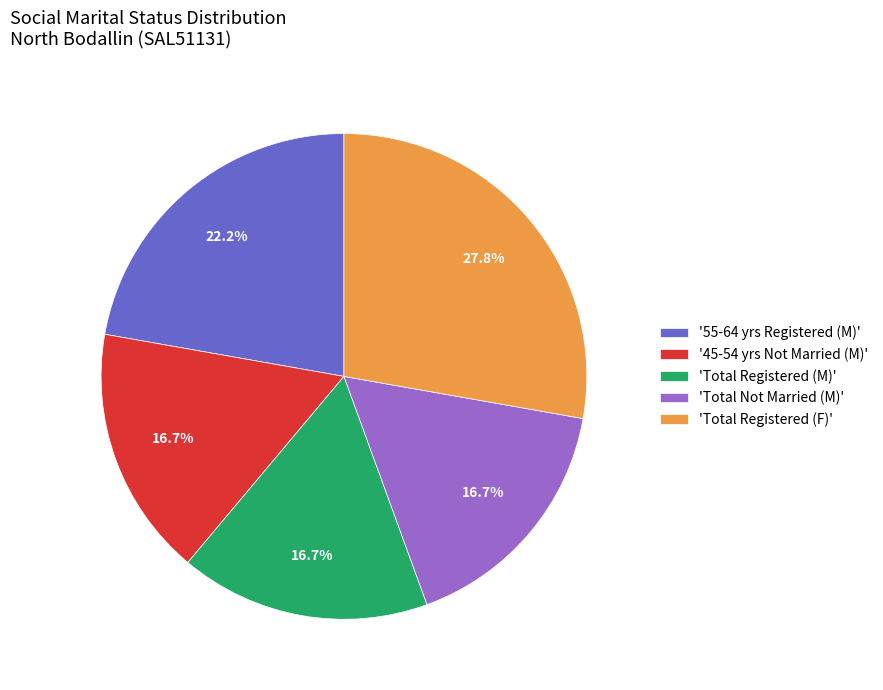

Do 'Total Registered (F)' and 'Total Not Married (M)' together represent more than half of the pie?

No